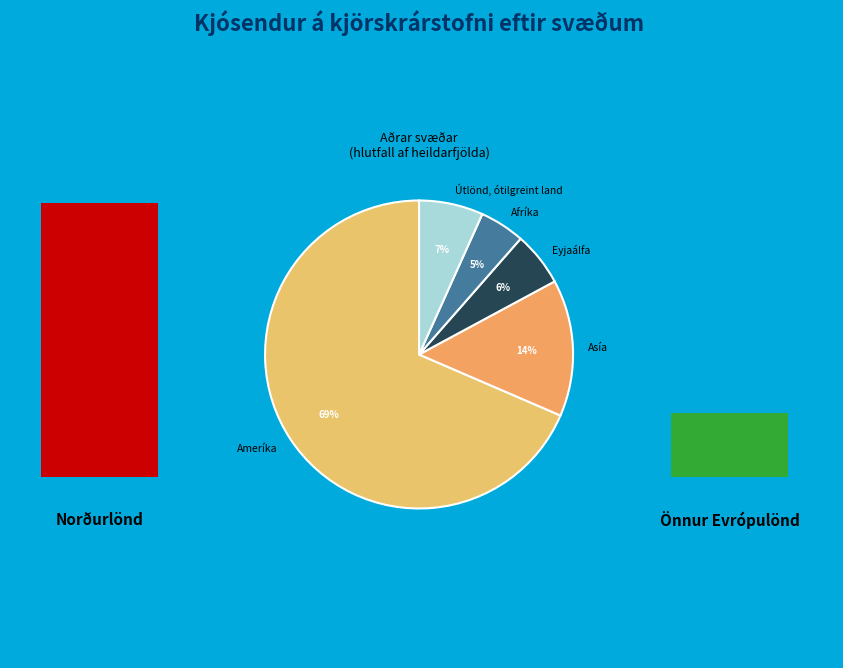

Rank the categories by value from highest to lowest.

Ameríka, Asía, Útlönd, ótilgreint land, Eyjaálfa, Afríka